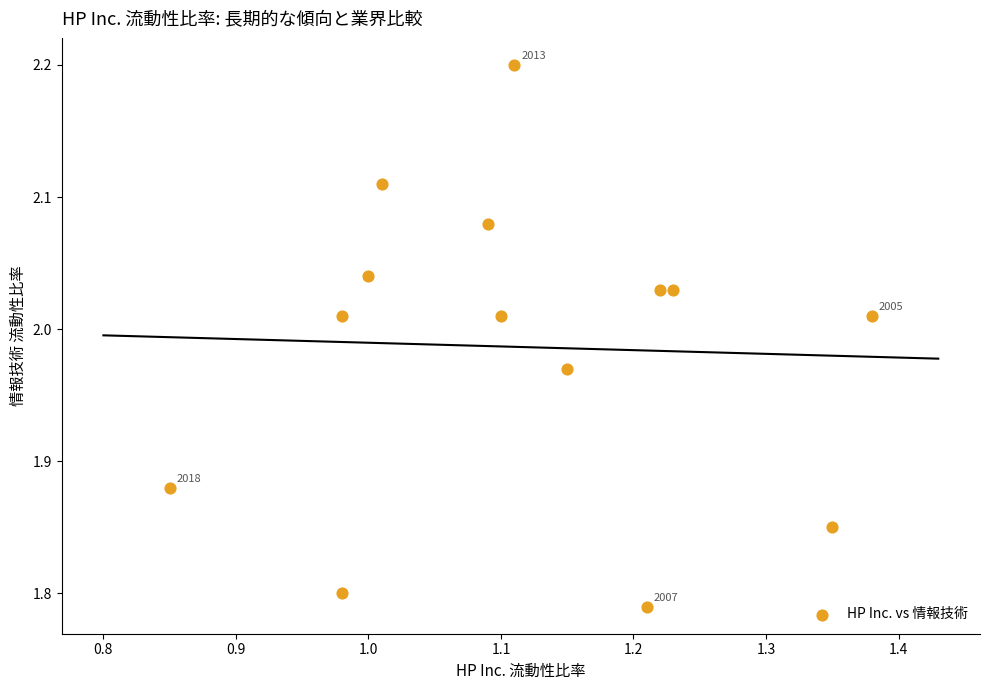

What is the range of Y values (max minus min)?

0.4